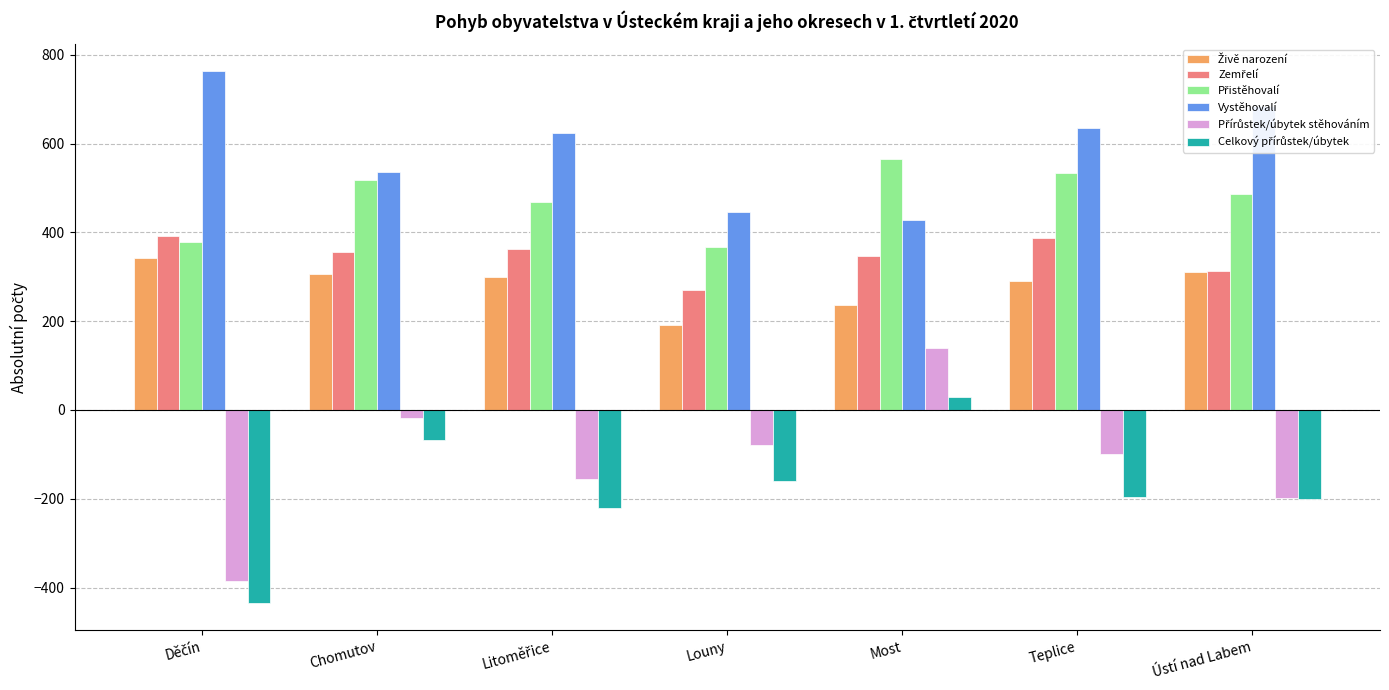

How many categories are shown in the chart?

7